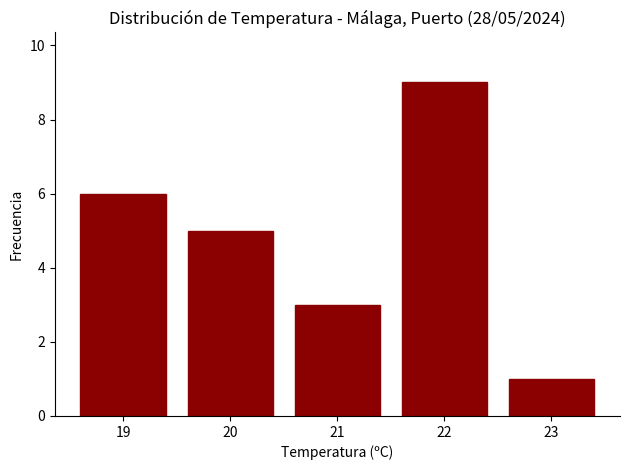

What is the change in value from 20 to 23?

-4